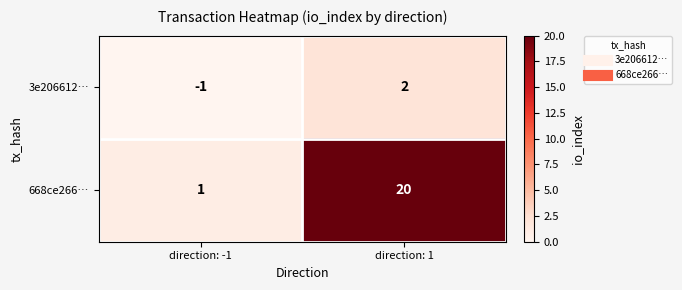

The value of 668ce266… at direction: 1 is 6. True or false?

False